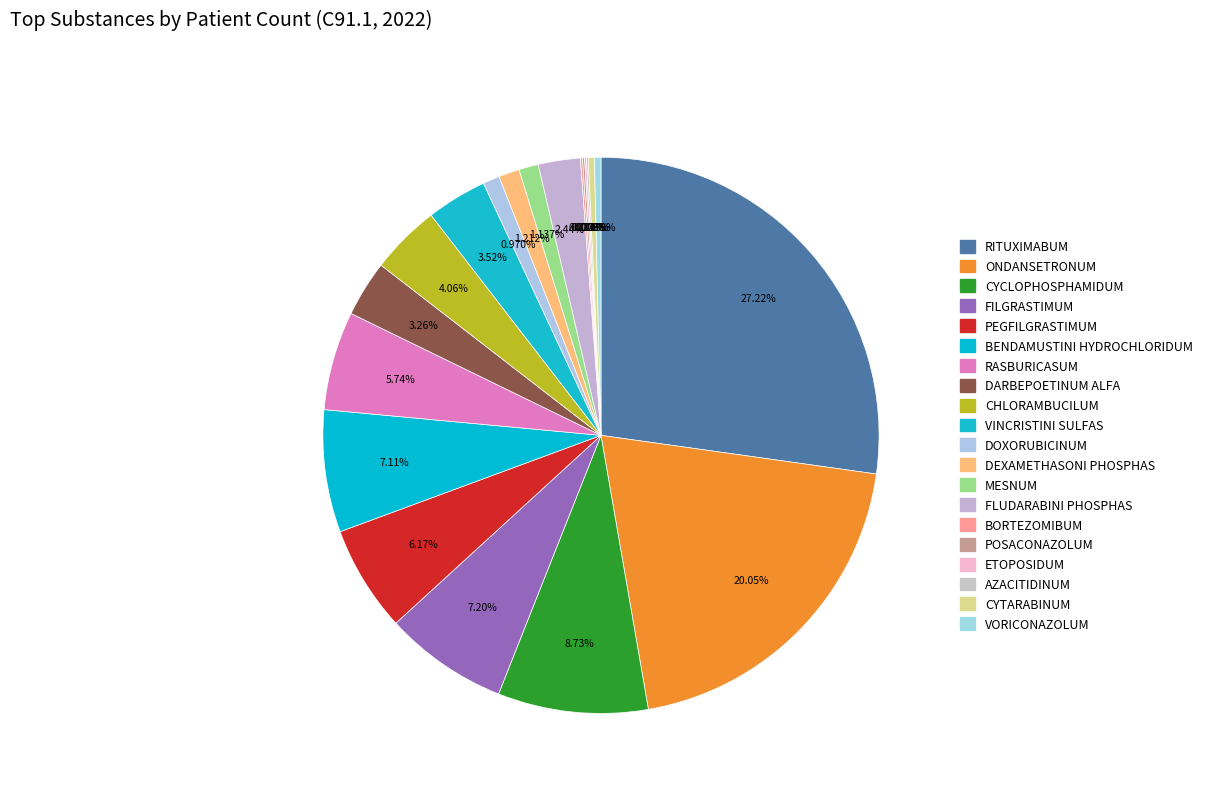

Is the sum of BENDAMUSTINI HYDROCHLORIDUM and DOXORUBICINUM greater than half?

No